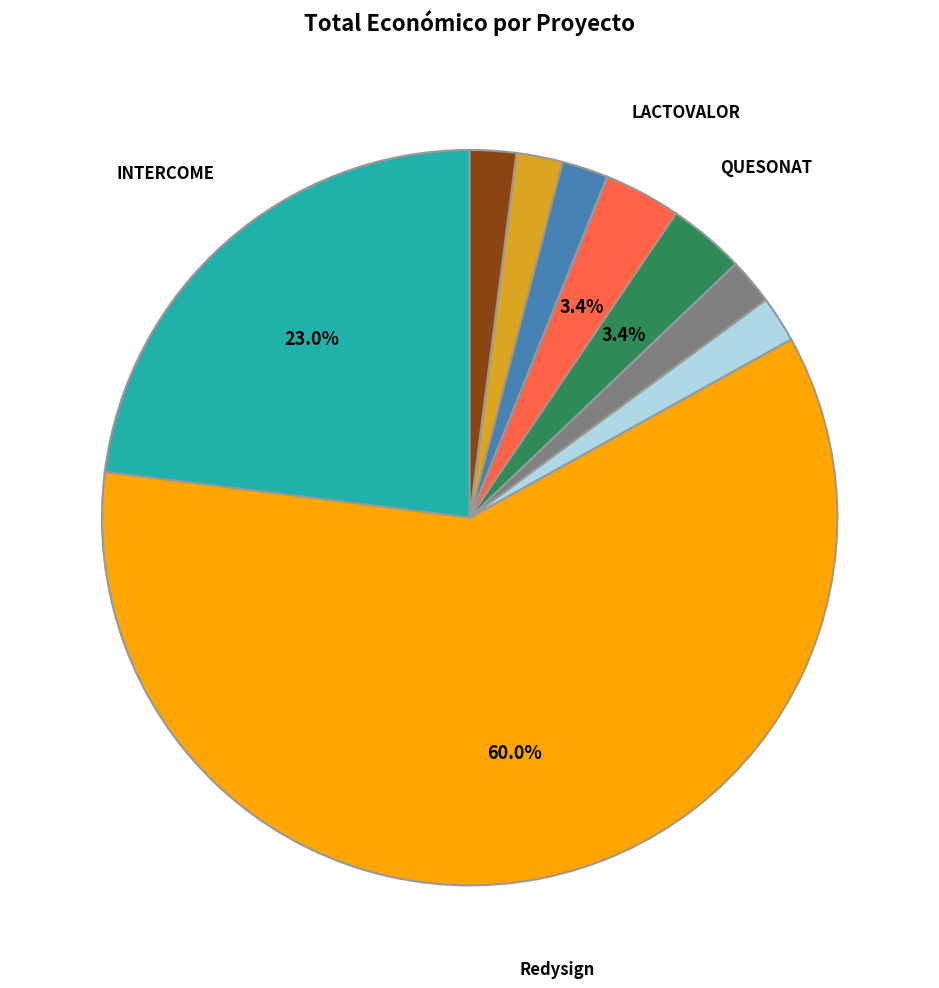

Is there a majority slice in this chart?

Yes